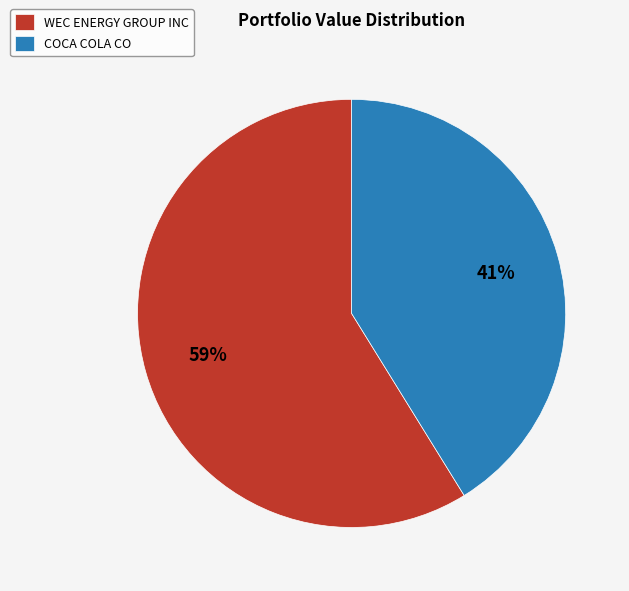

How many segments does this pie chart have?

2